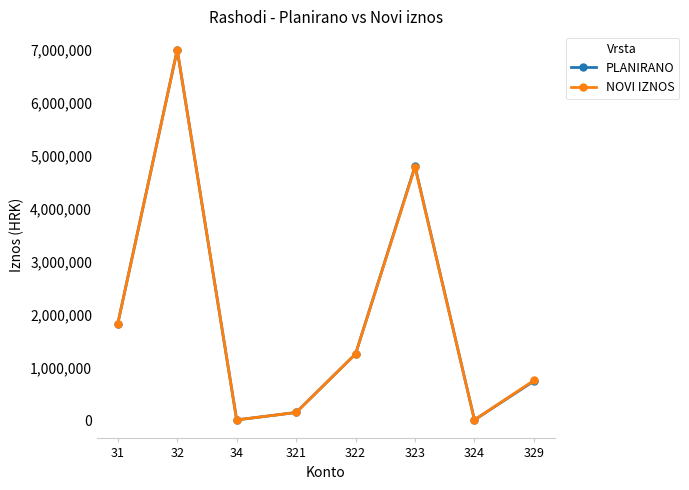

Which series changed the most between 323 and 324?

PLANIRANO